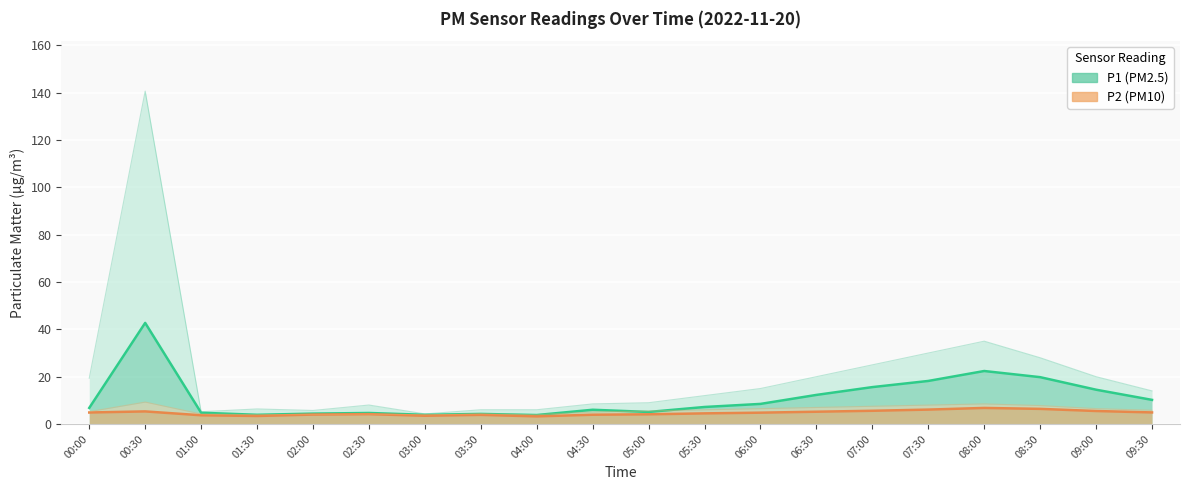

What value does the P1 series have at 08:30?

19.8